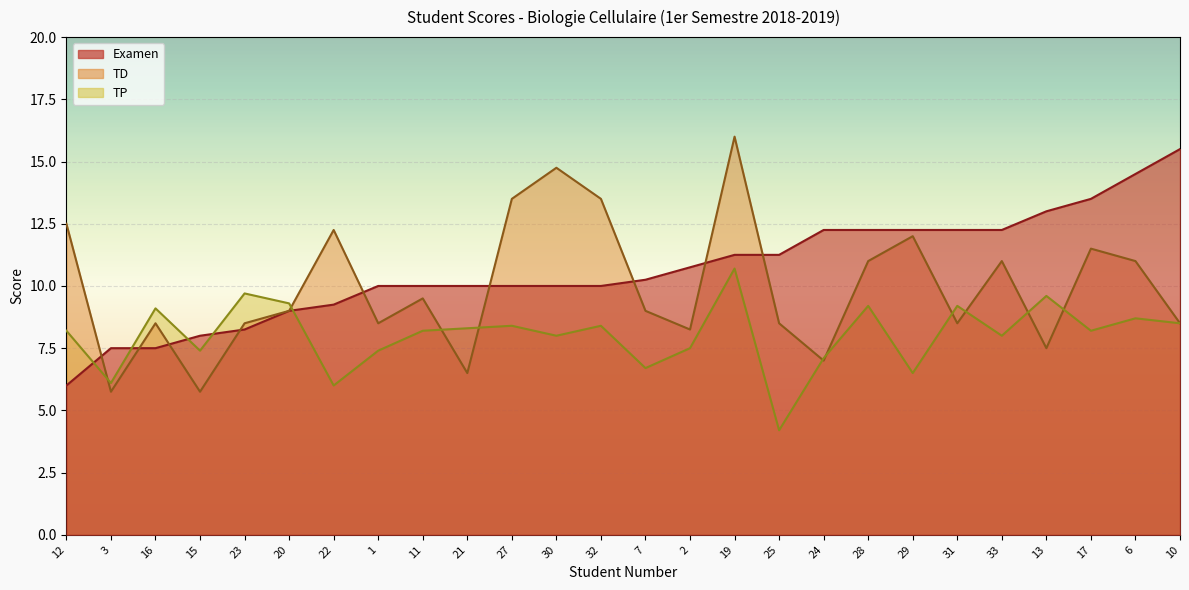

What is the difference between the TP values at 33 and 2?

0.5